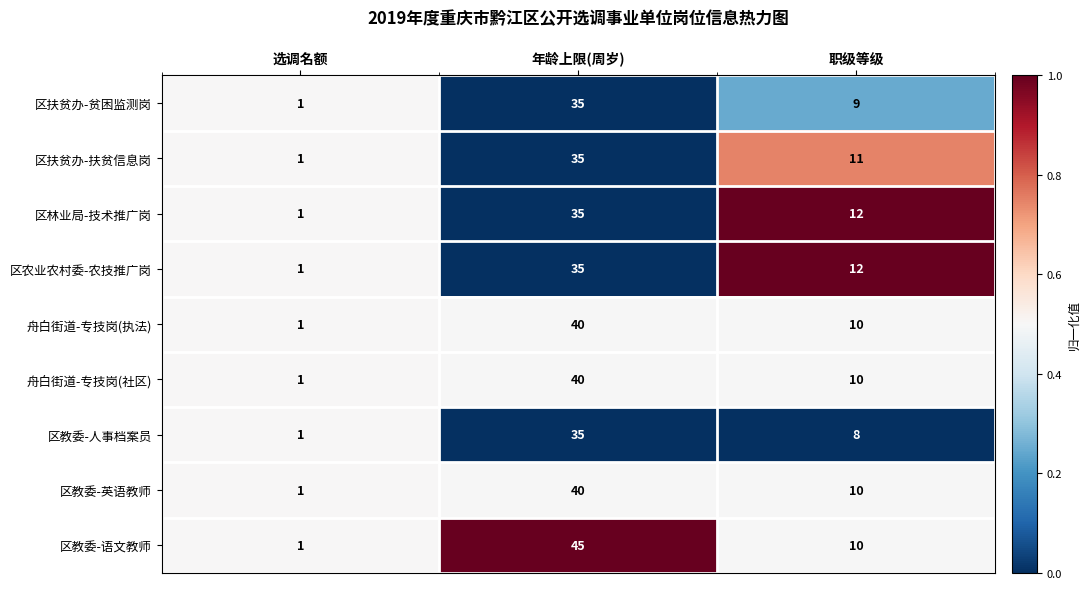

At which category does the chart reach its minimum across all series?

选调名额